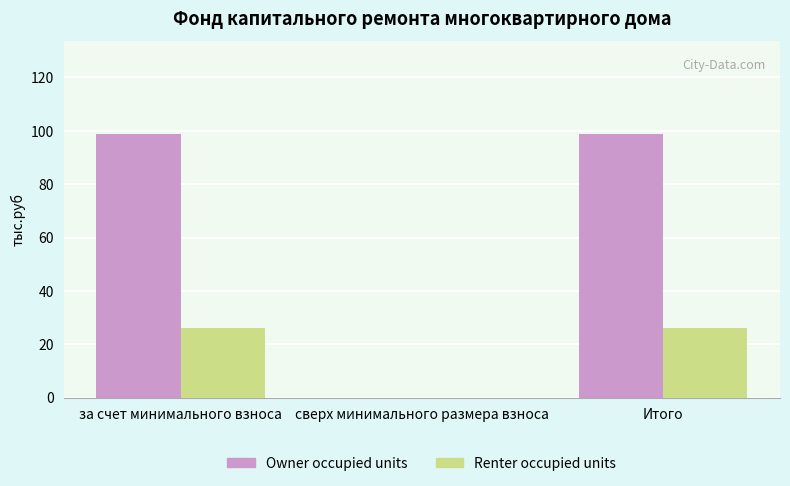

The value of Renter occupied units at Итого is 25.9. True or false?

True